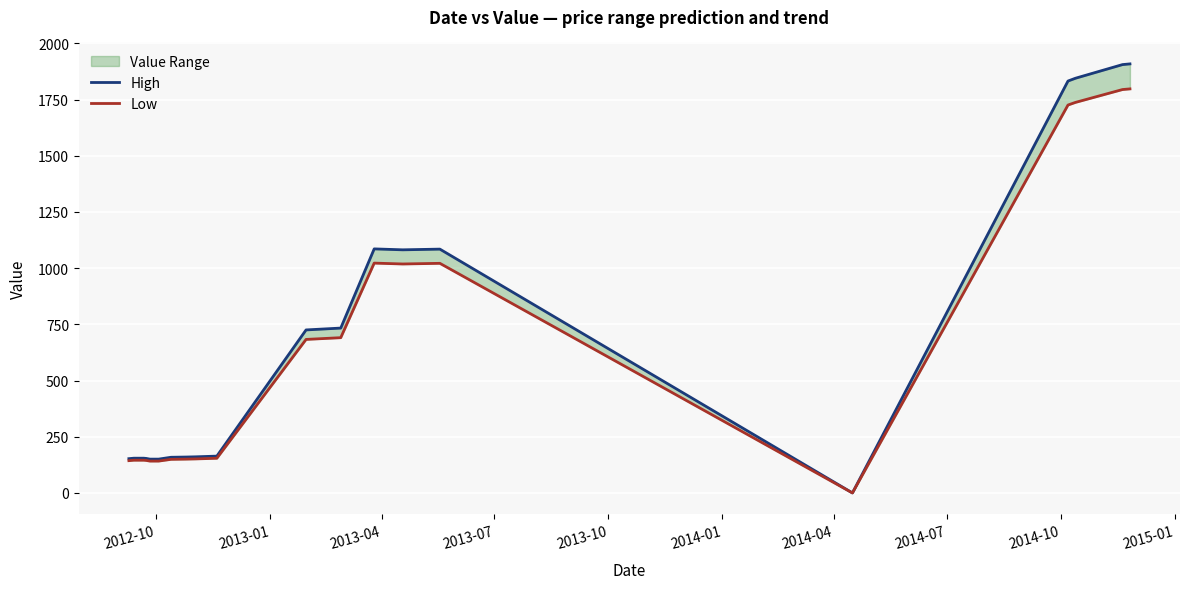

Reading left to right, transcribe all the data shown in this chart.

High: 152.4	154.5	154.5	153.5	150.4	150.4	158.6	159.7	160.7	163.8	725.1	733.4	1085.6	1081.5	1084.6	0.0	1832.4	1844.7	1905.5	1908.6
Low: 143.6	145.5	145.5	144.5	141.6	141.6	149.4	150.3	151.3	154.2	682.9	690.6	1022.4	1018.5	1021.4	0.0	1725.6	1737.3	1794.5	1797.4